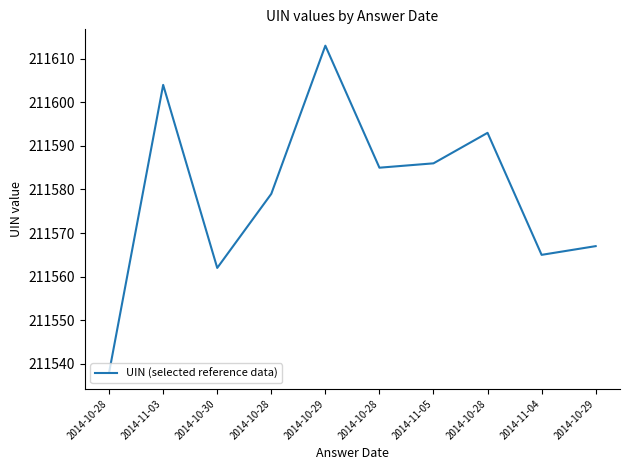

List the labels in order of value, smallest first.

2014-10-28, 2014-10-30, 2014-11-04, 2014-10-29, 2014-10-28, 2014-10-28, 2014-11-05, 2014-10-28, 2014-11-03, 2014-10-29